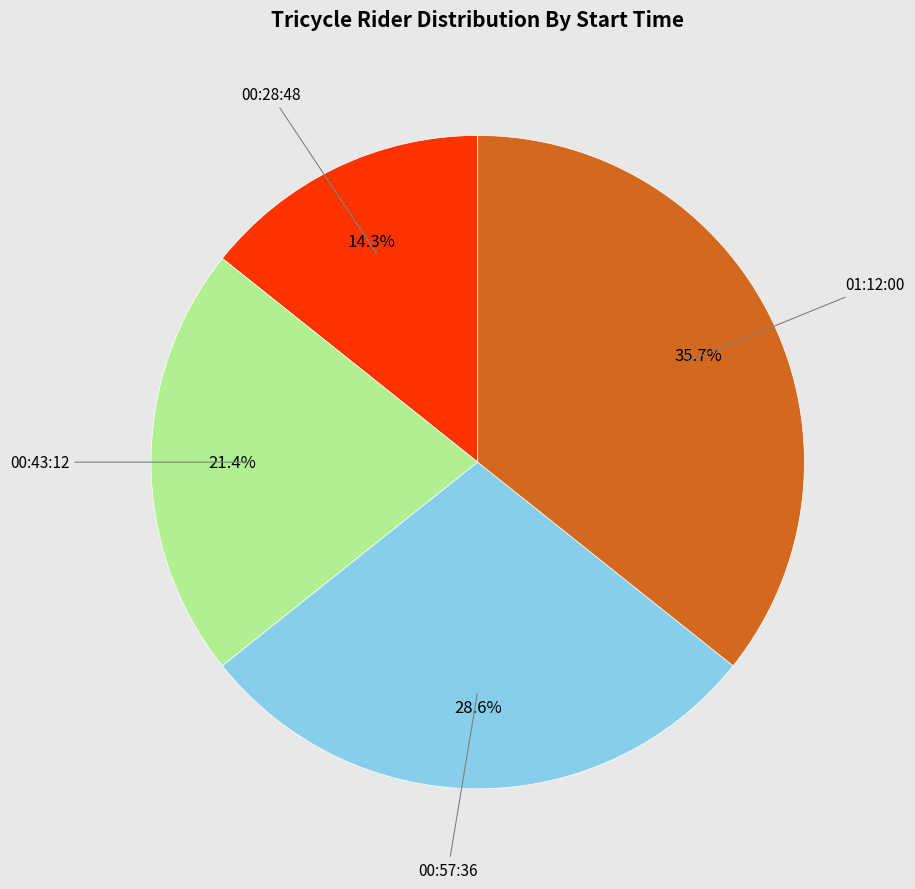

What is the largest slice in the pie chart?

01:12:00